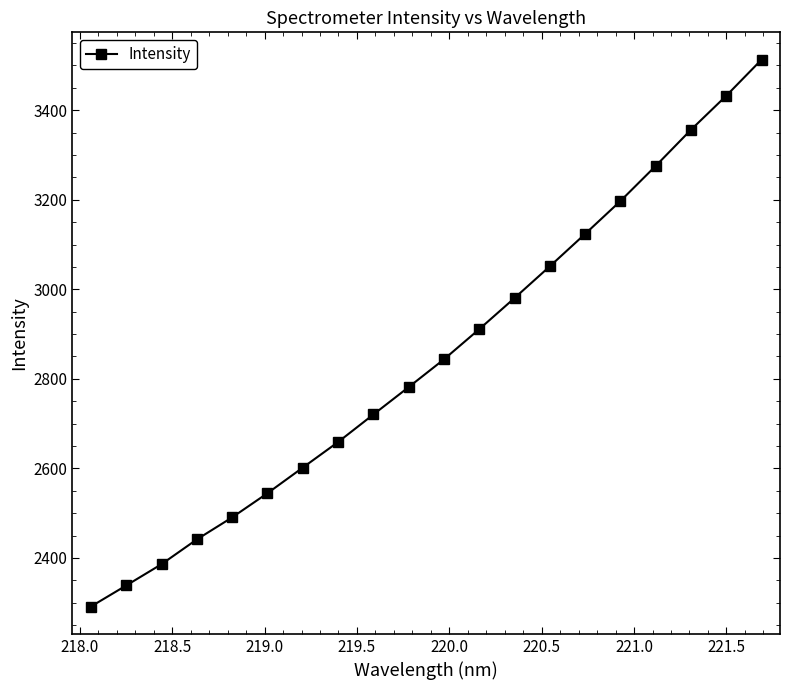

Does the chart display data point markers on the line(s)?

Yes